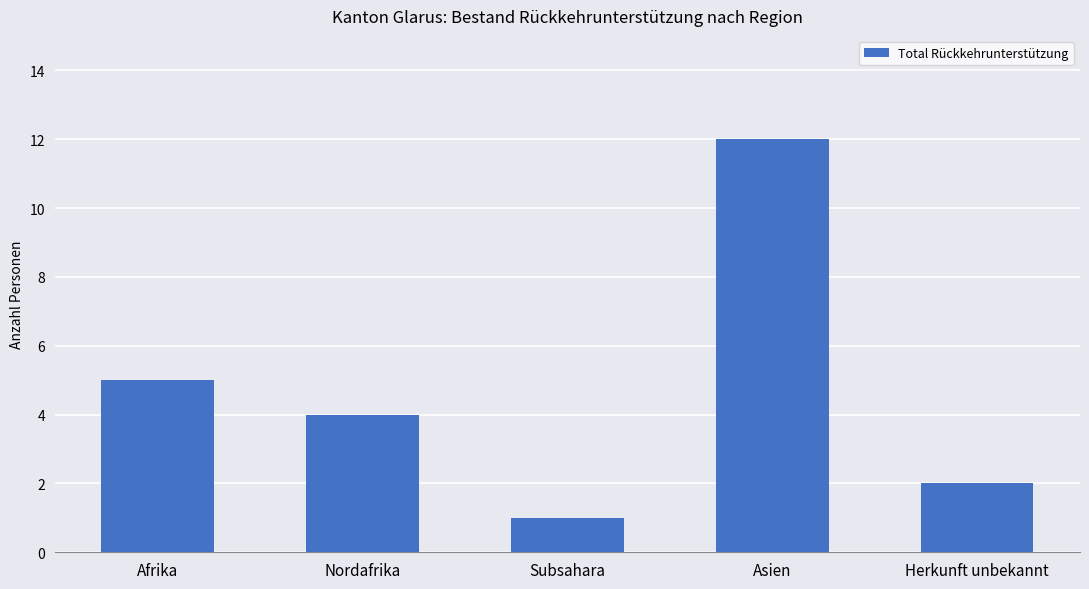

What is the greatest value displayed?

12